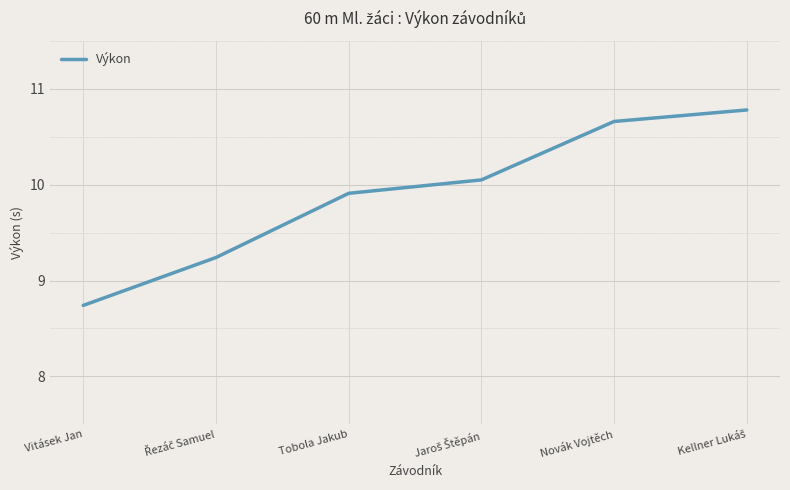

True or false: the data has more than 0 interior local peaks.

False